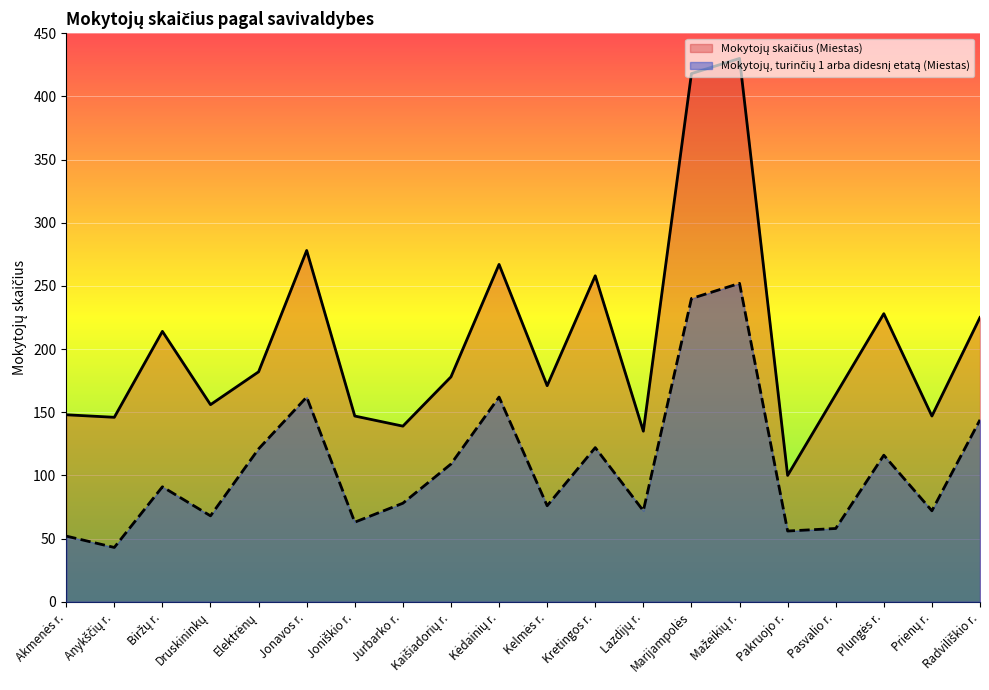

List the series in order of their peak value, highest first.

Mokytojų skaičius (Miestas), Mokytojų, turinčių 1 arba didesnį etatą (Miestas)